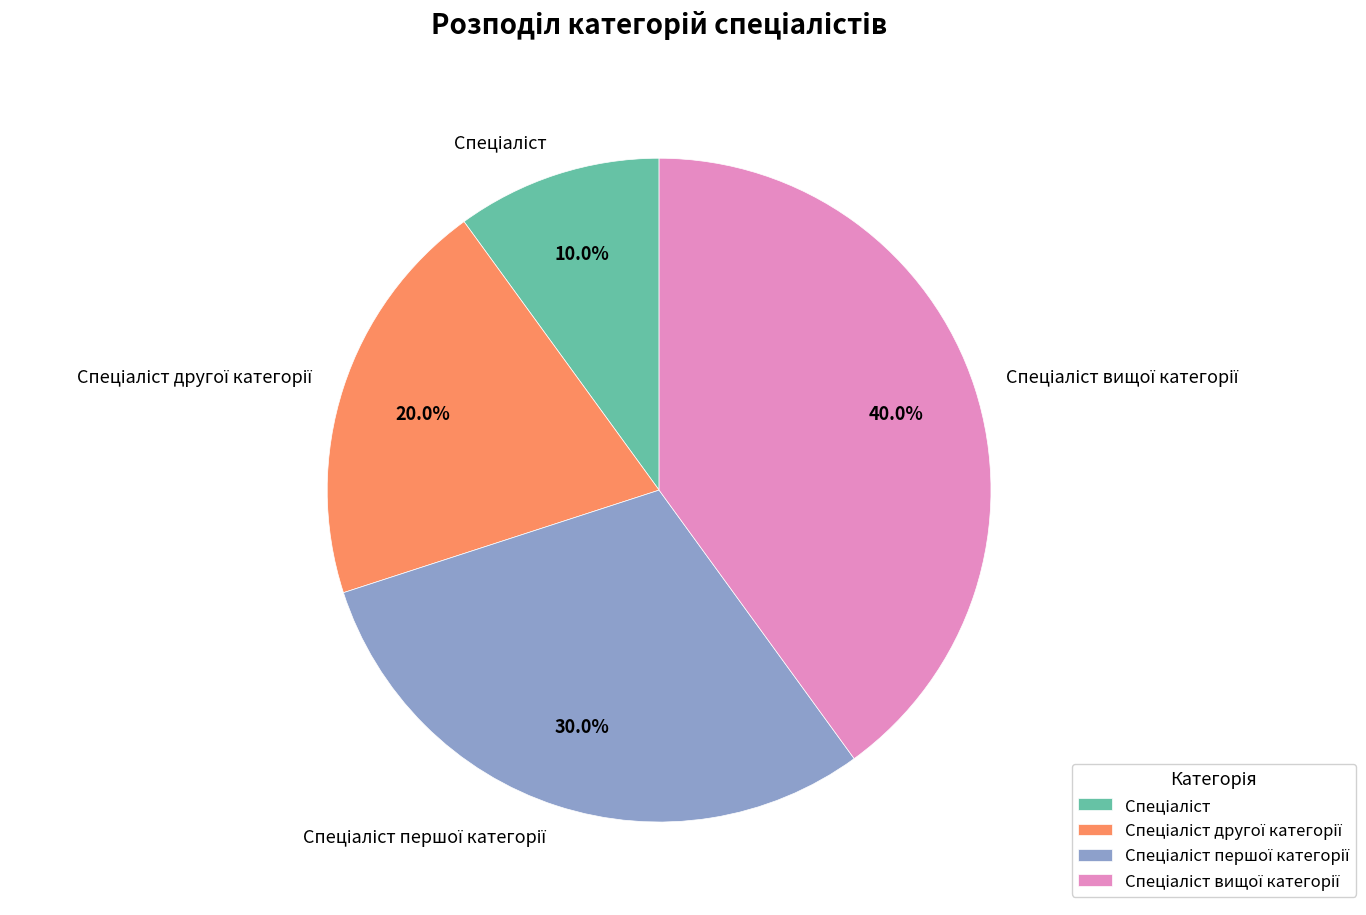

Is there a majority slice in this chart?

No